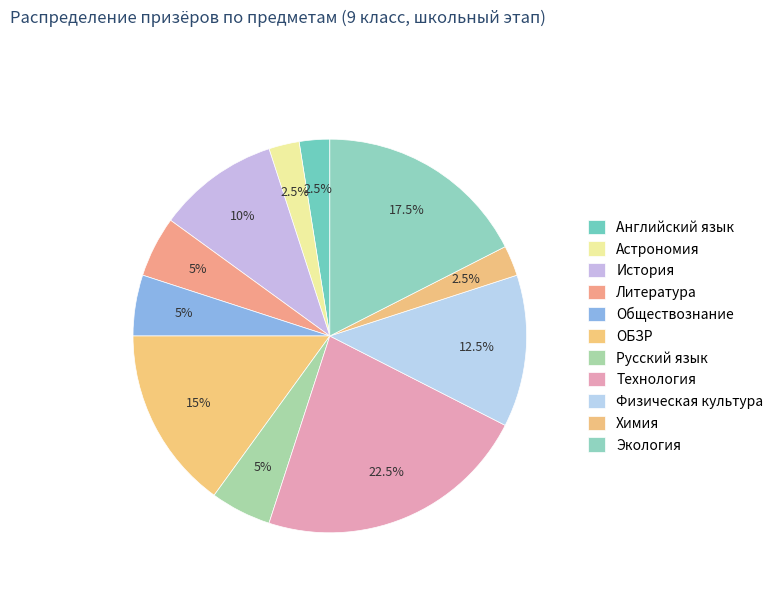

How many segments does this pie chart have?

11